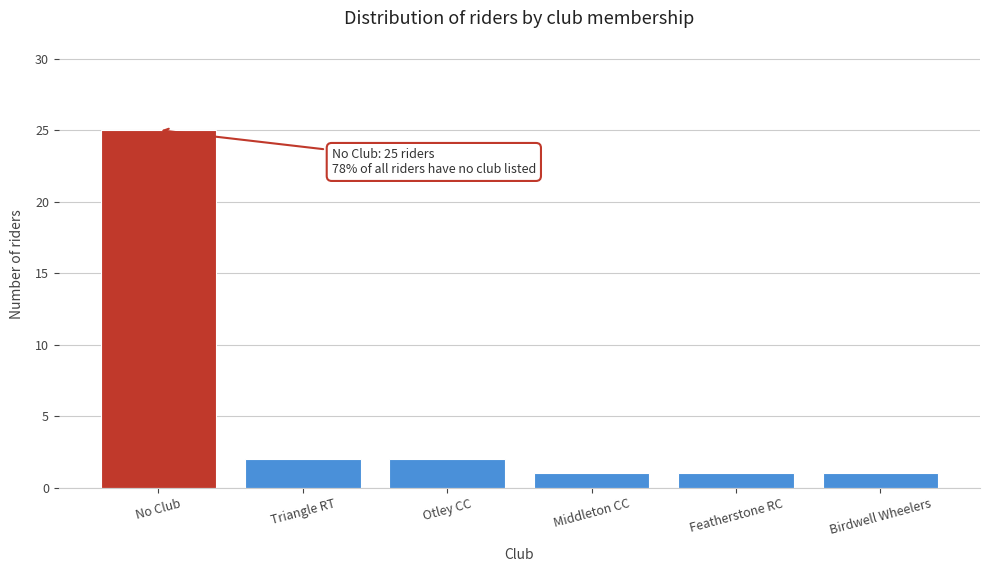

Reading left to right, extract all data points from this chart.

25	2	2	1	1	1